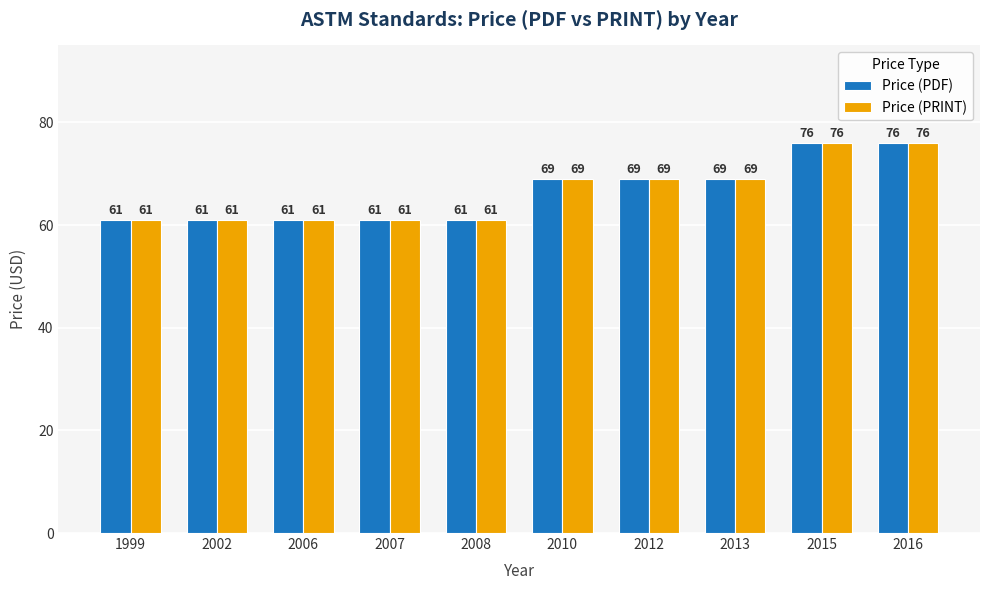

Is the value of Price (PRINT) at 2002 greater than the value of Price (PDF) at 2016?

No